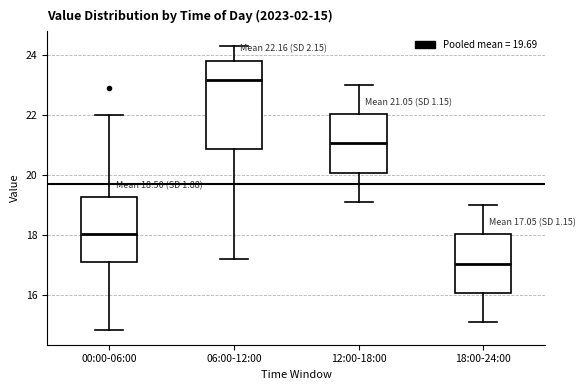

Which box has the lowest median line?

18:00-24:00